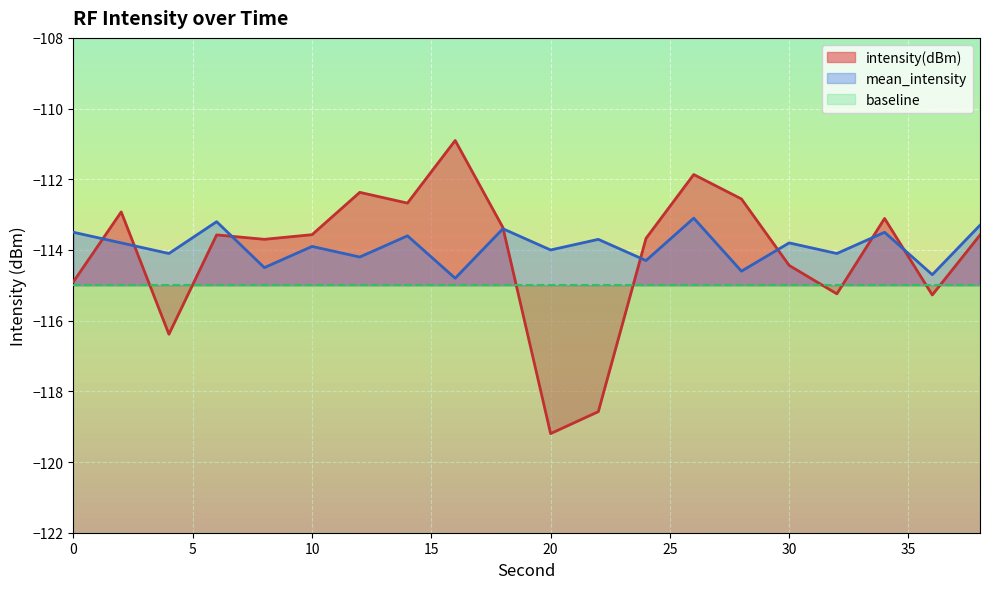

What is the minimum value for mean_intensity?

-114.8